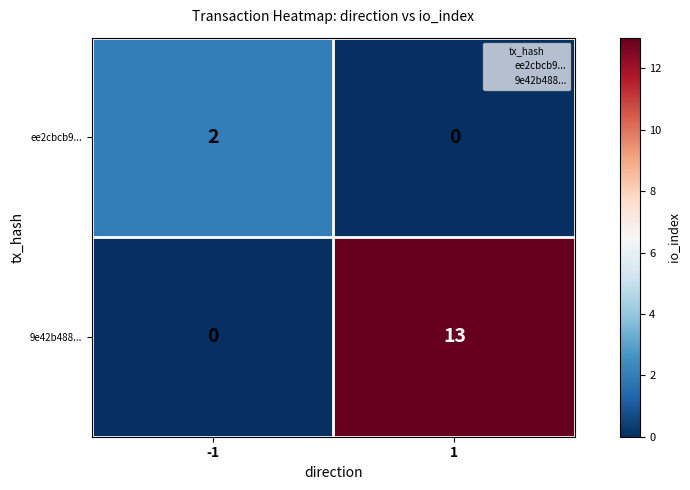

Is it true that ee2cbcb9... equals 1 at -1?

False